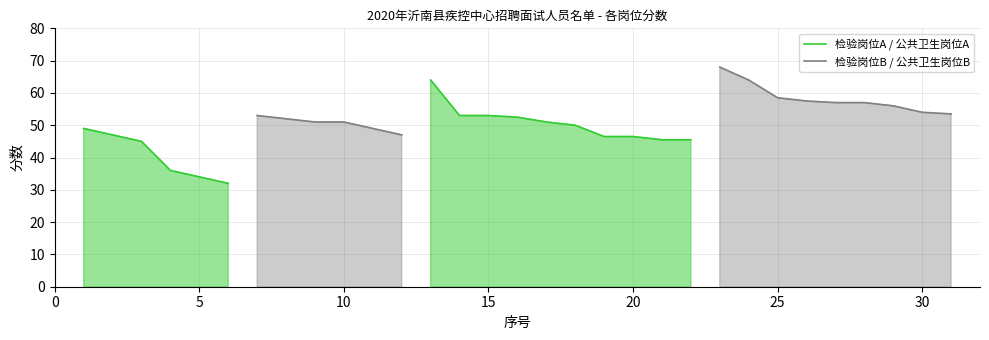

Count the 检验岗位B / 公共卫生岗位B values in the range 64 to 65.

1